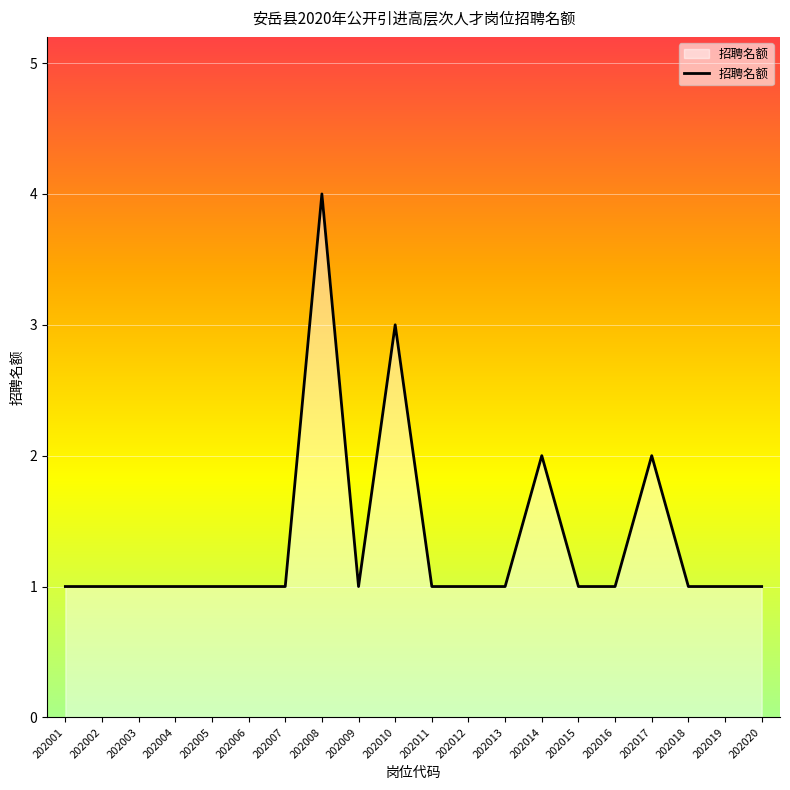

Approximately how many times larger is the value at 202006 compared to 202005?

1.0